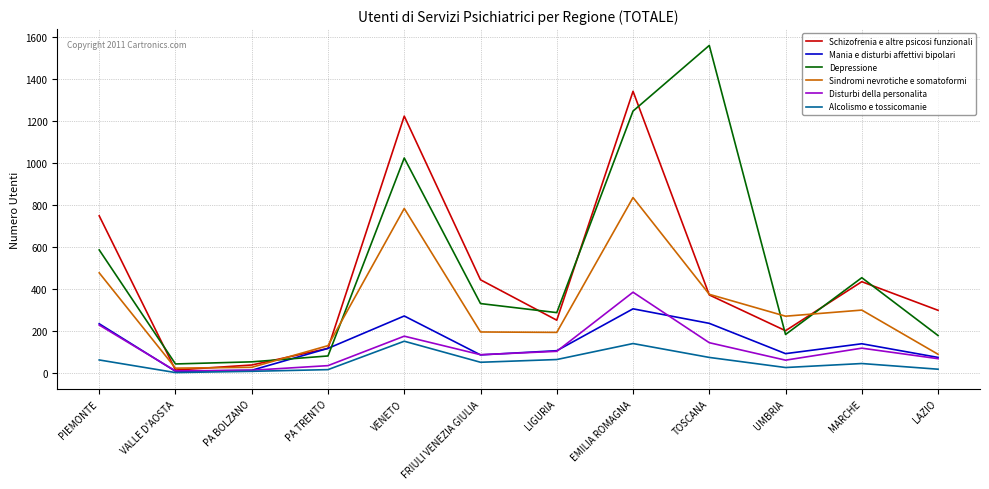

What is the highest value of the Depressione series?

1559